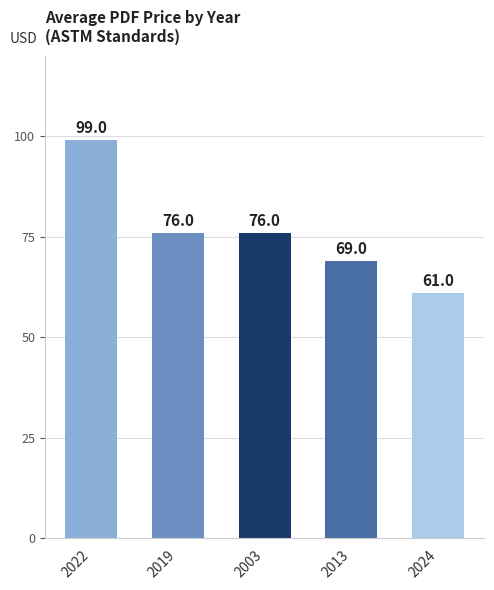

What is the smallest value displayed?

61